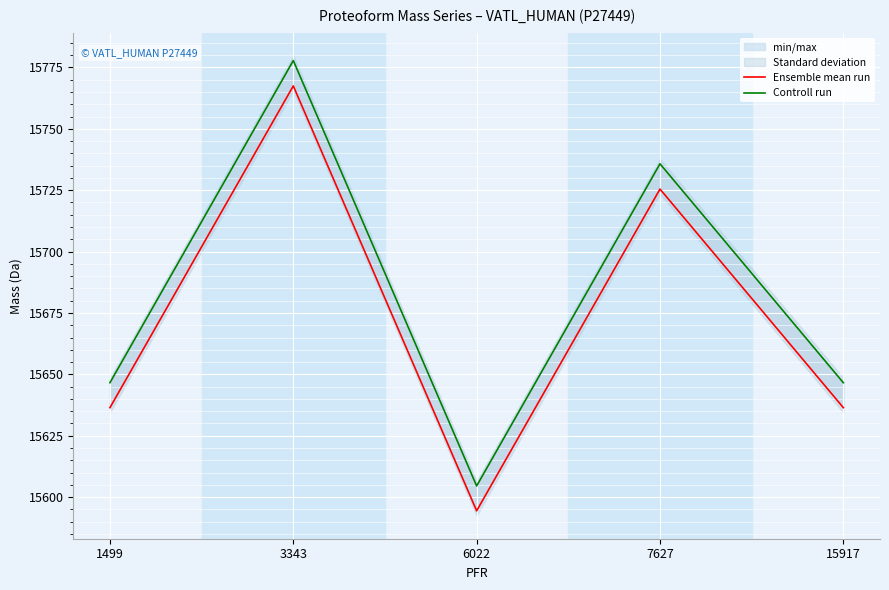

What is the sum of all Controll run values?

78411.3